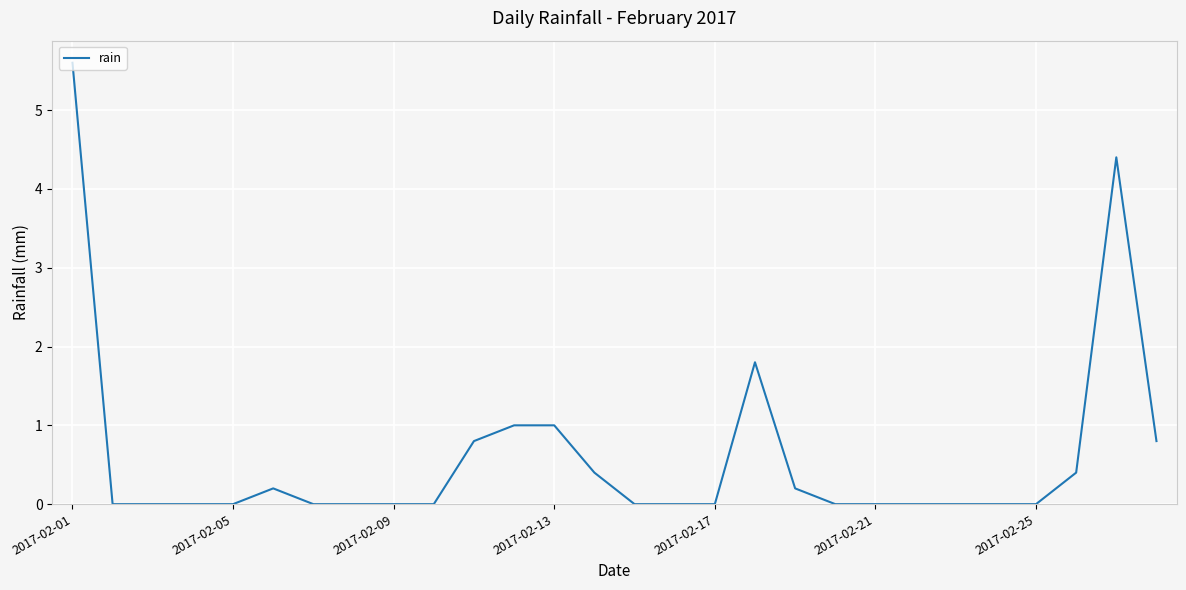

What is the maximum value shown in the chart?

5.6